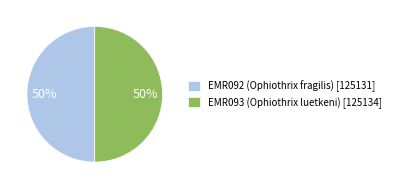

To the nearest percent, what is the average slice percentage?

50%